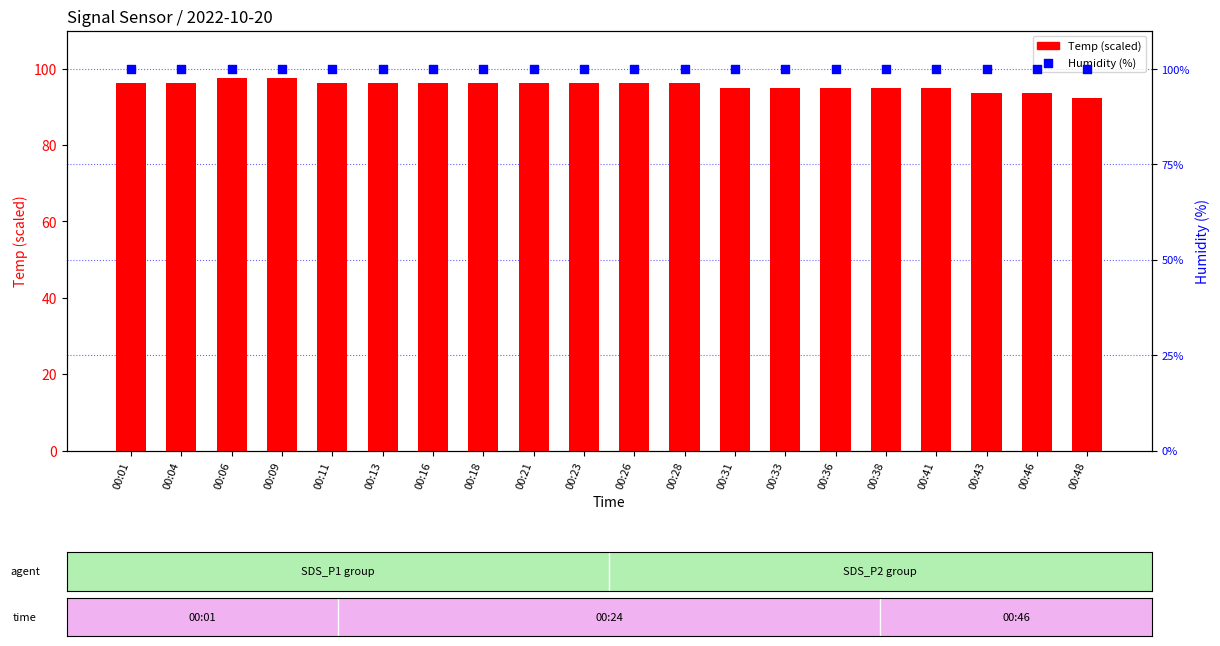

Which series has the largest Y range (max minus min)?

Temp (scaled)